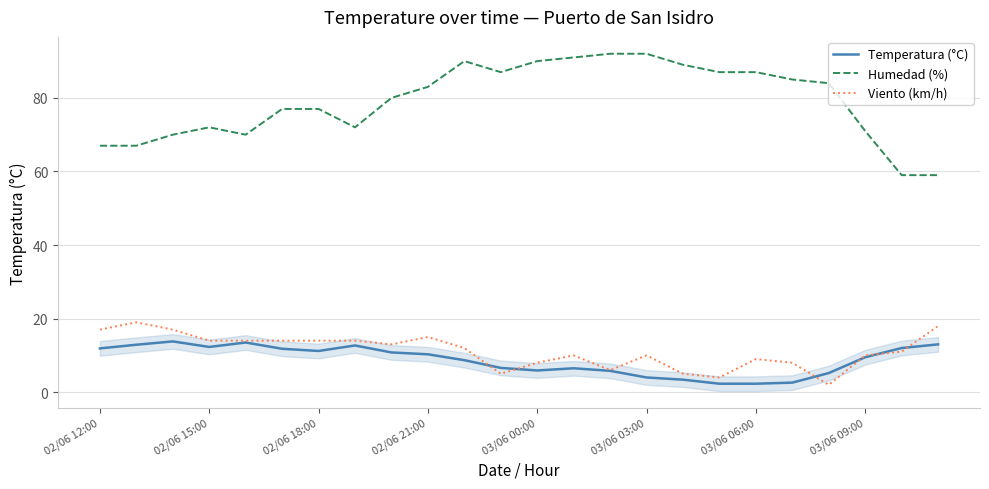

True or false: Humedad (%) has more than 1 interior local peaks.

True